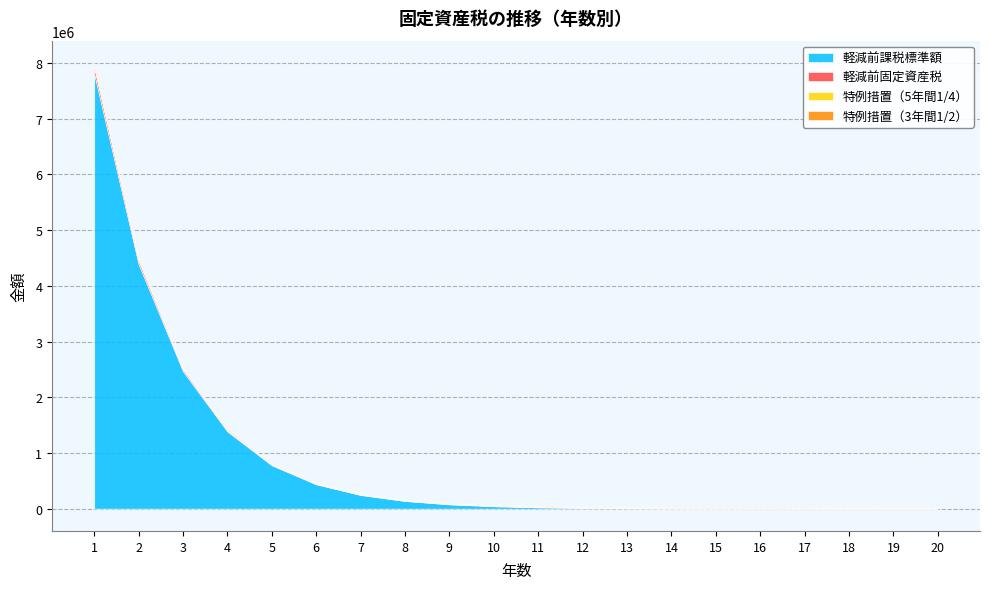

What is the sum of the 軽減前課税標準額 values at 19 and 4?

1386551